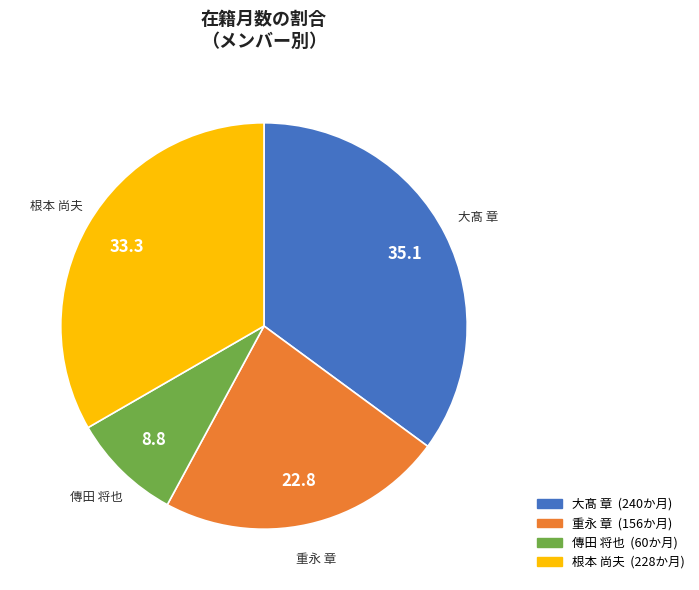

Rank the categories by value from lowest to highest.

傳田 将也, 重永 章, 根本 尚夫, 大髙 章